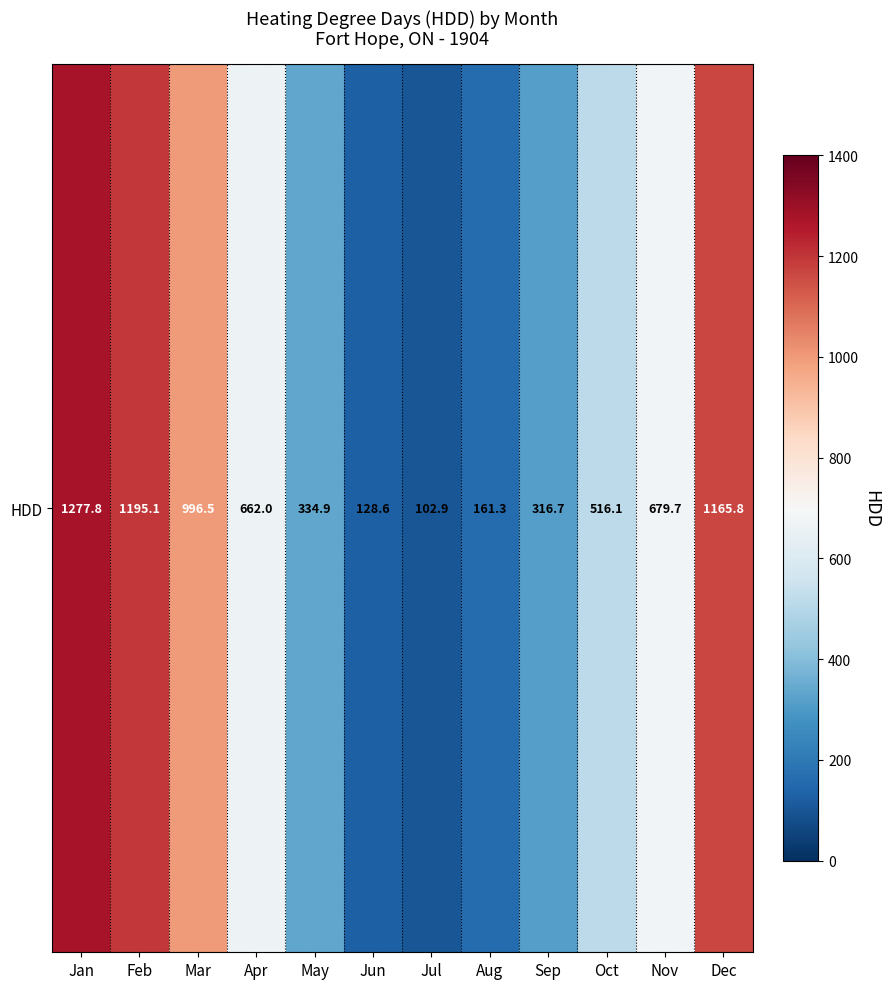

Reading right to left, what are all the values shown in this chart?

Dec=1165.8	Nov=679.7	Oct=516.1	Sep=316.7	Aug=161.3	Jul=102.9	Jun=128.6	May=334.9	Apr=662.0	Mar=996.5	Feb=1195.1	Jan=1277.8